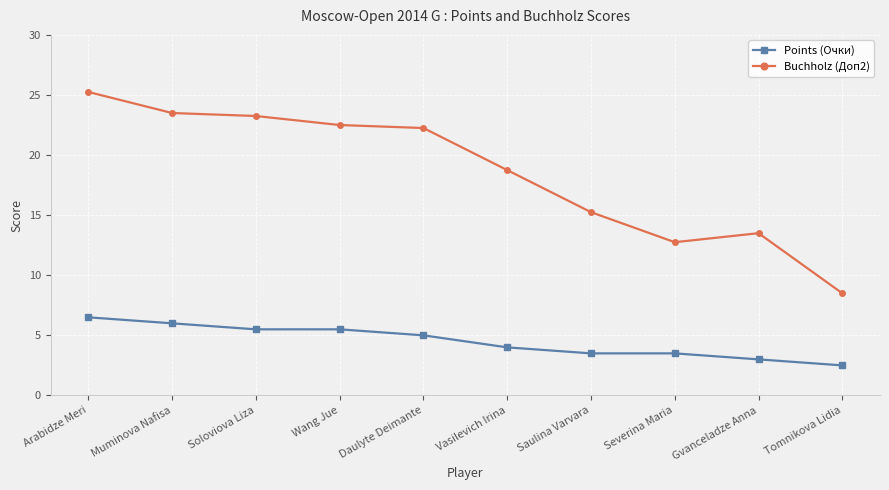

Which series has the largest total across all categories?

Buchholz (Доп2)